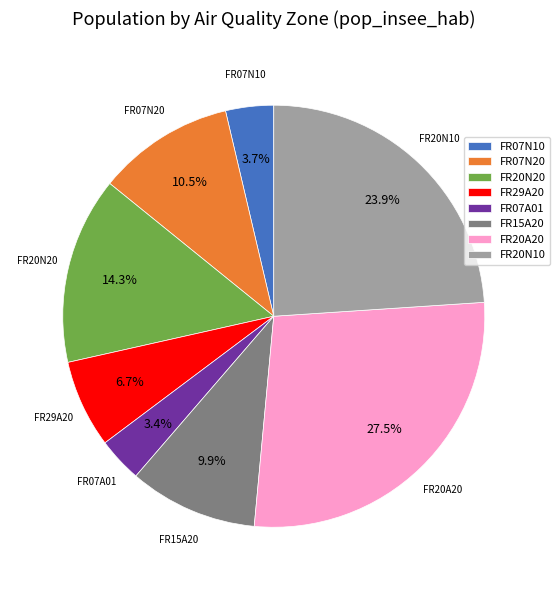

Which category has the biggest portion of the pie?

FR20A20